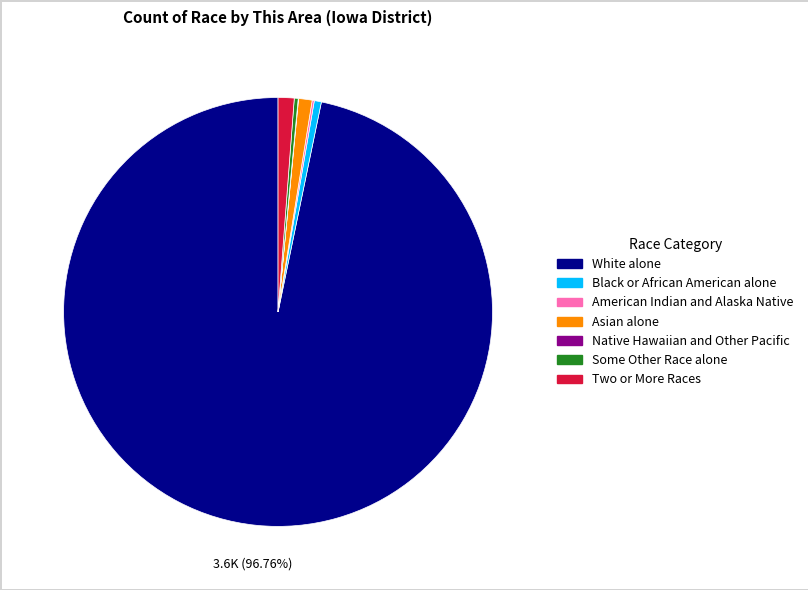

Combined, do Two or More Races and Black or African American alone account for over 50%?

No